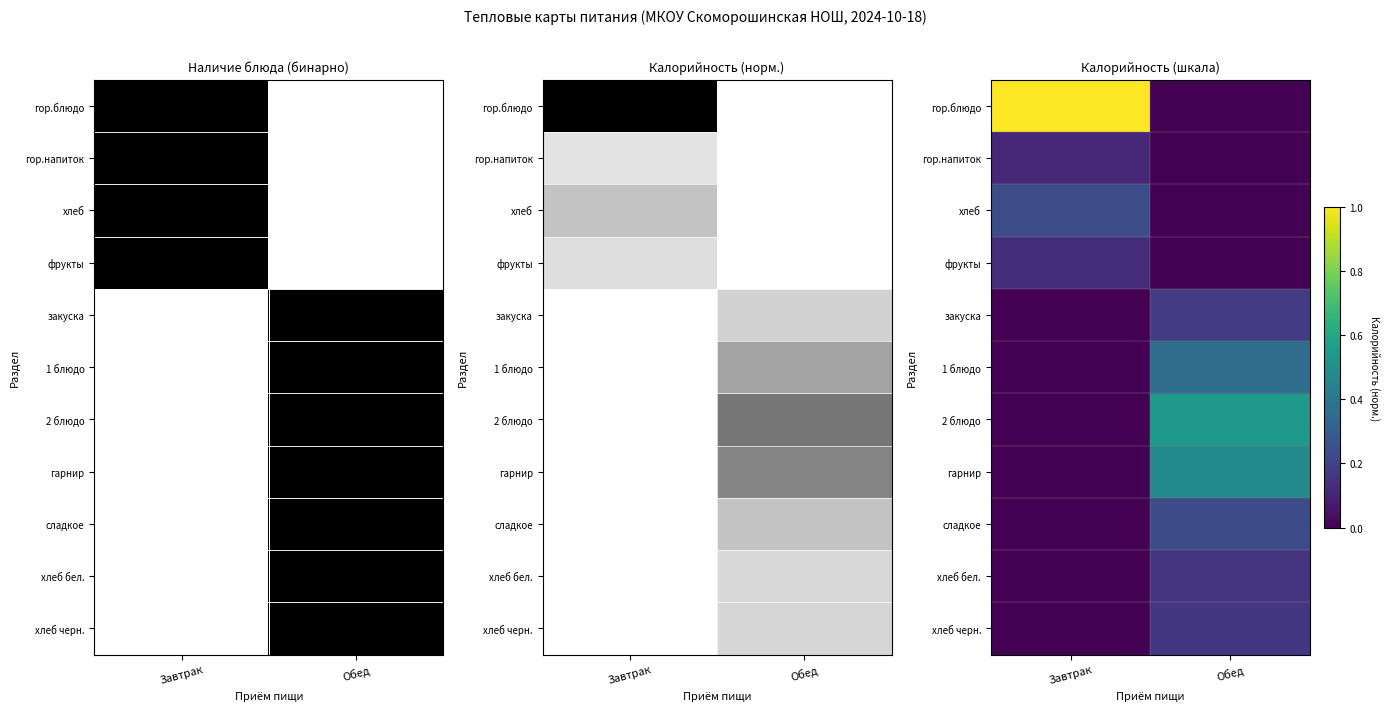

The 1 блюдо series shows 0.4 at Обед. True or false?

True